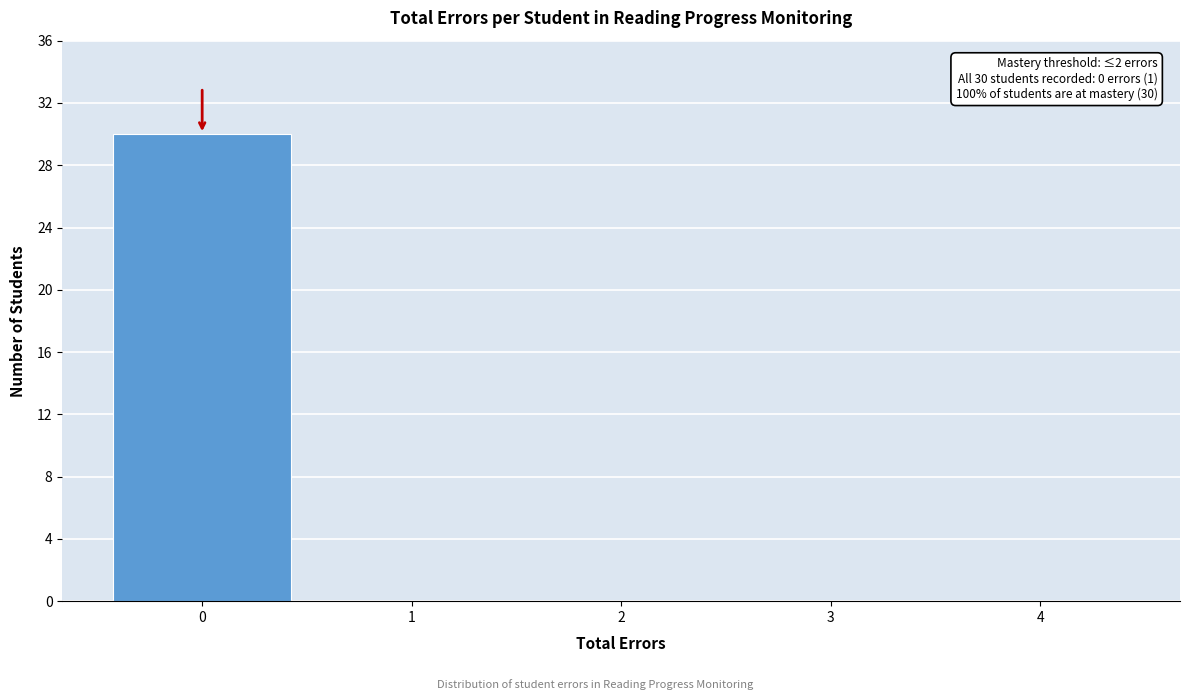

Which range on the x-axis has the tallest bar?

-0.5 to 0.5